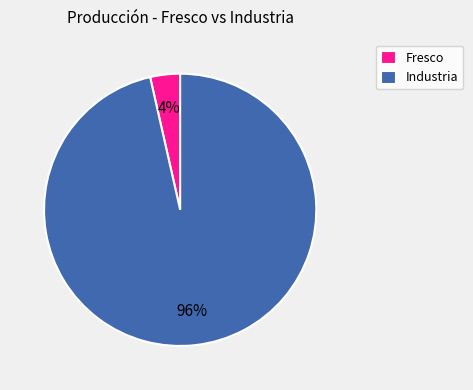

What percentage is the Fresco slice, to the nearest percent?

4%